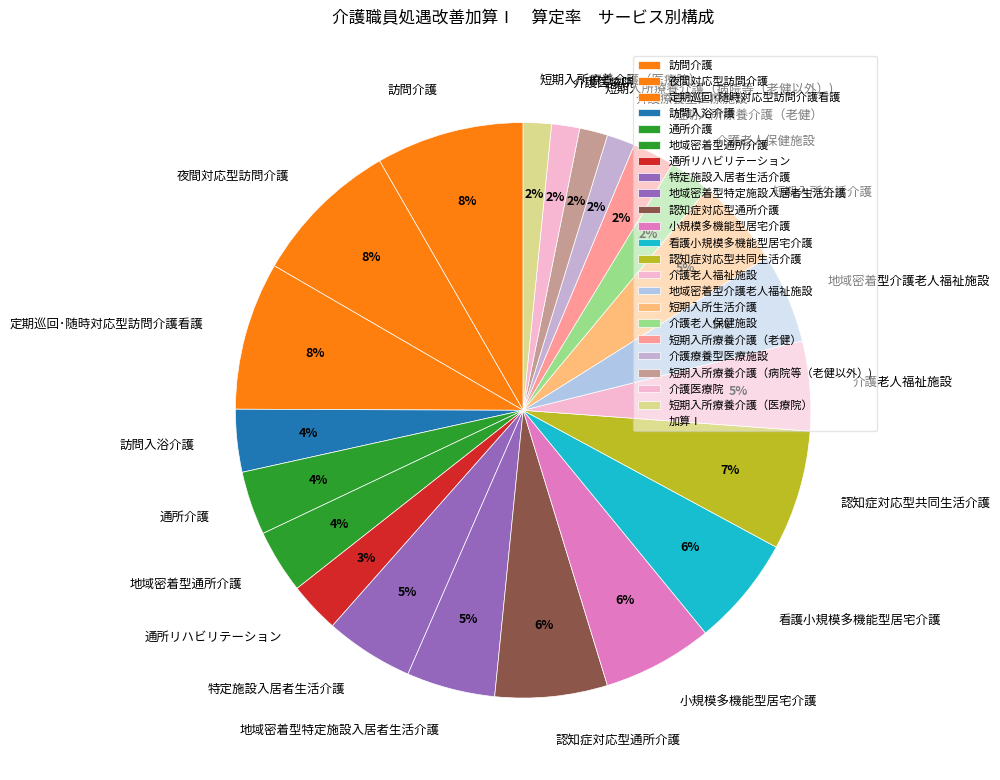

Is the sum of 通所介護 and 定期巡回･随時対応型訪問介護看護 greater than half?

No